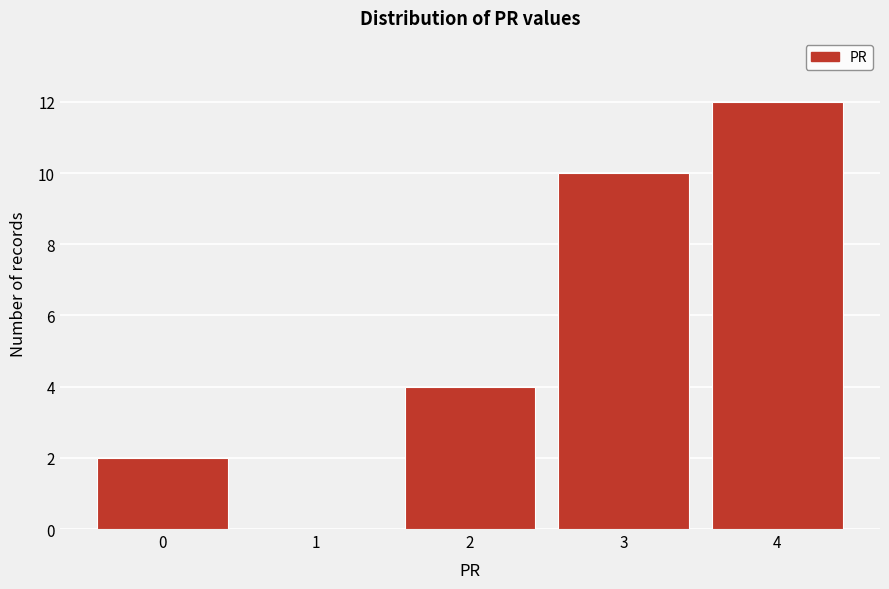

Over which range of the x-axis is the bar tallest?

3.5 to 4.5